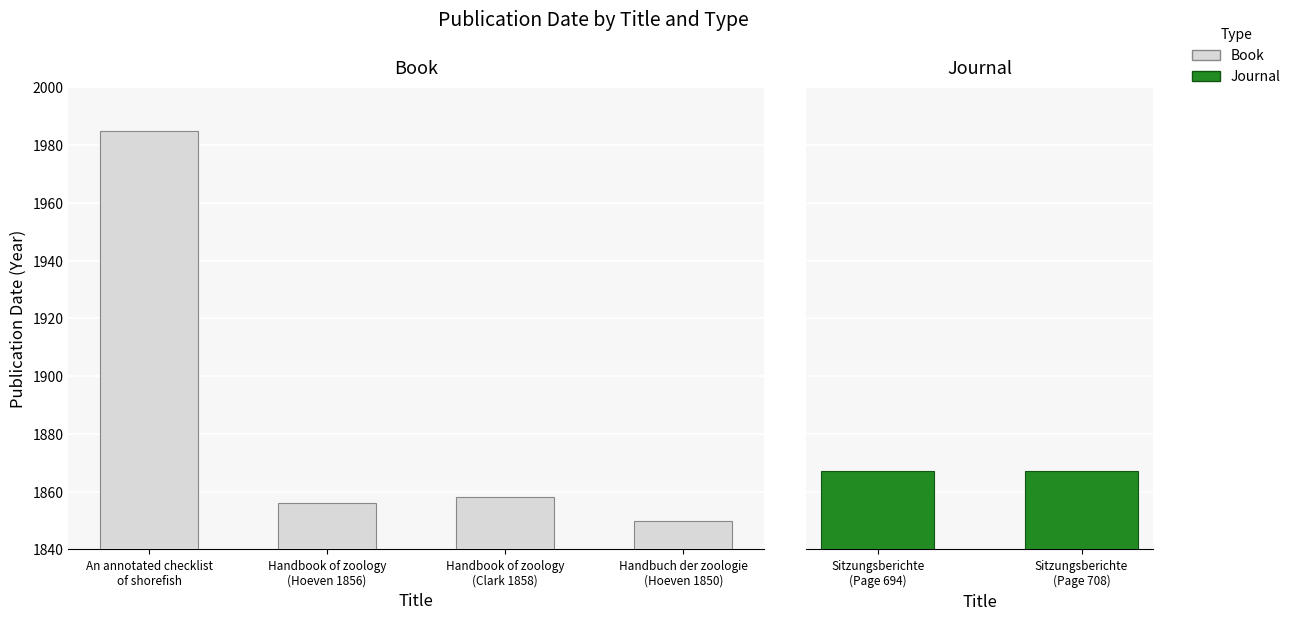

At which category does the chart reach its minimum across all series?

Handbuch der zoologie
(Hoeven 1850)